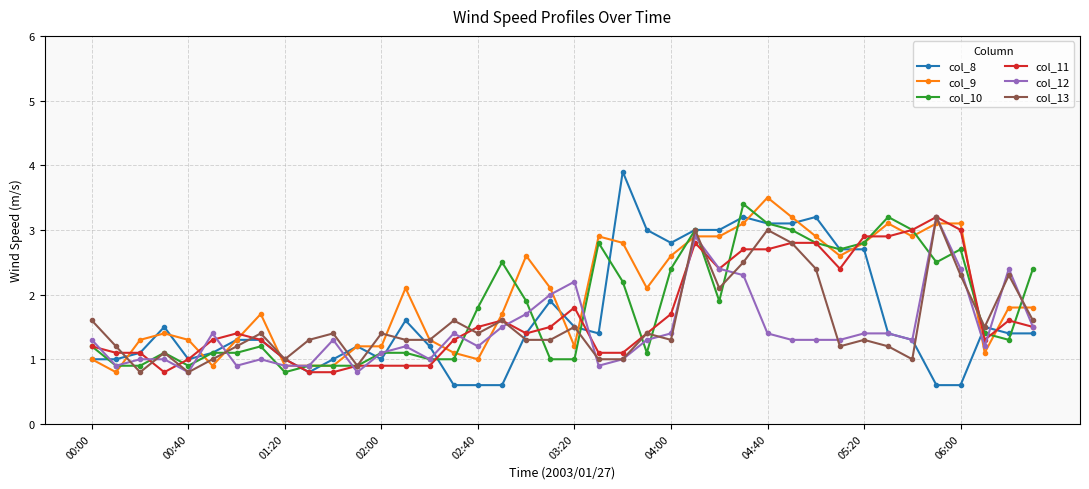

Which series has the largest range (max minus min)?

col_8